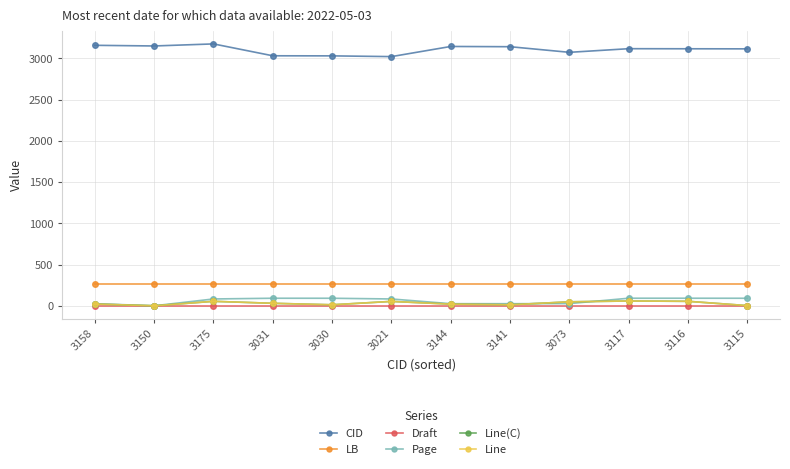

What is the minimum value for Draft?

3.0